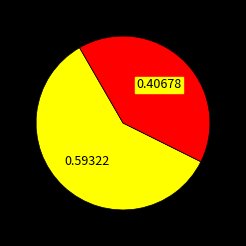

Count the number of slices in the pie.

2